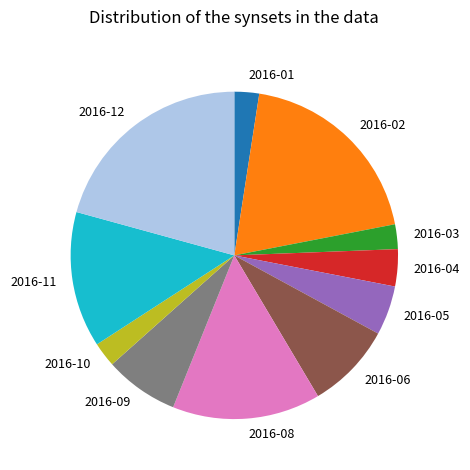

Count the number of slices in the pie.

11